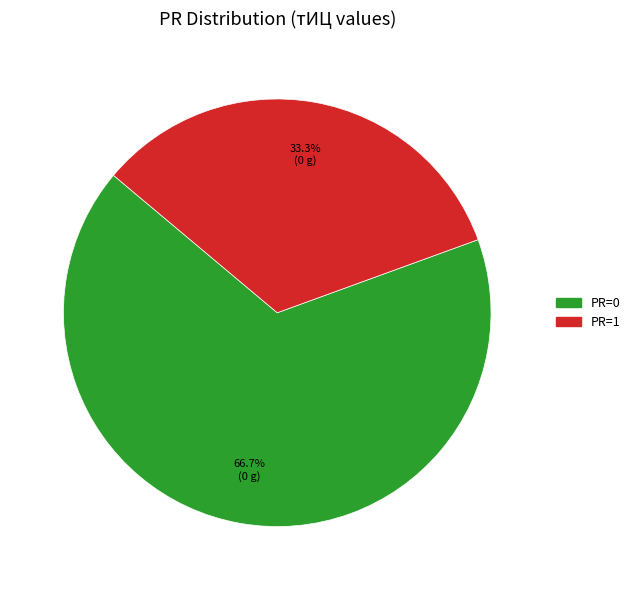

Is there a majority slice in this chart?

Yes